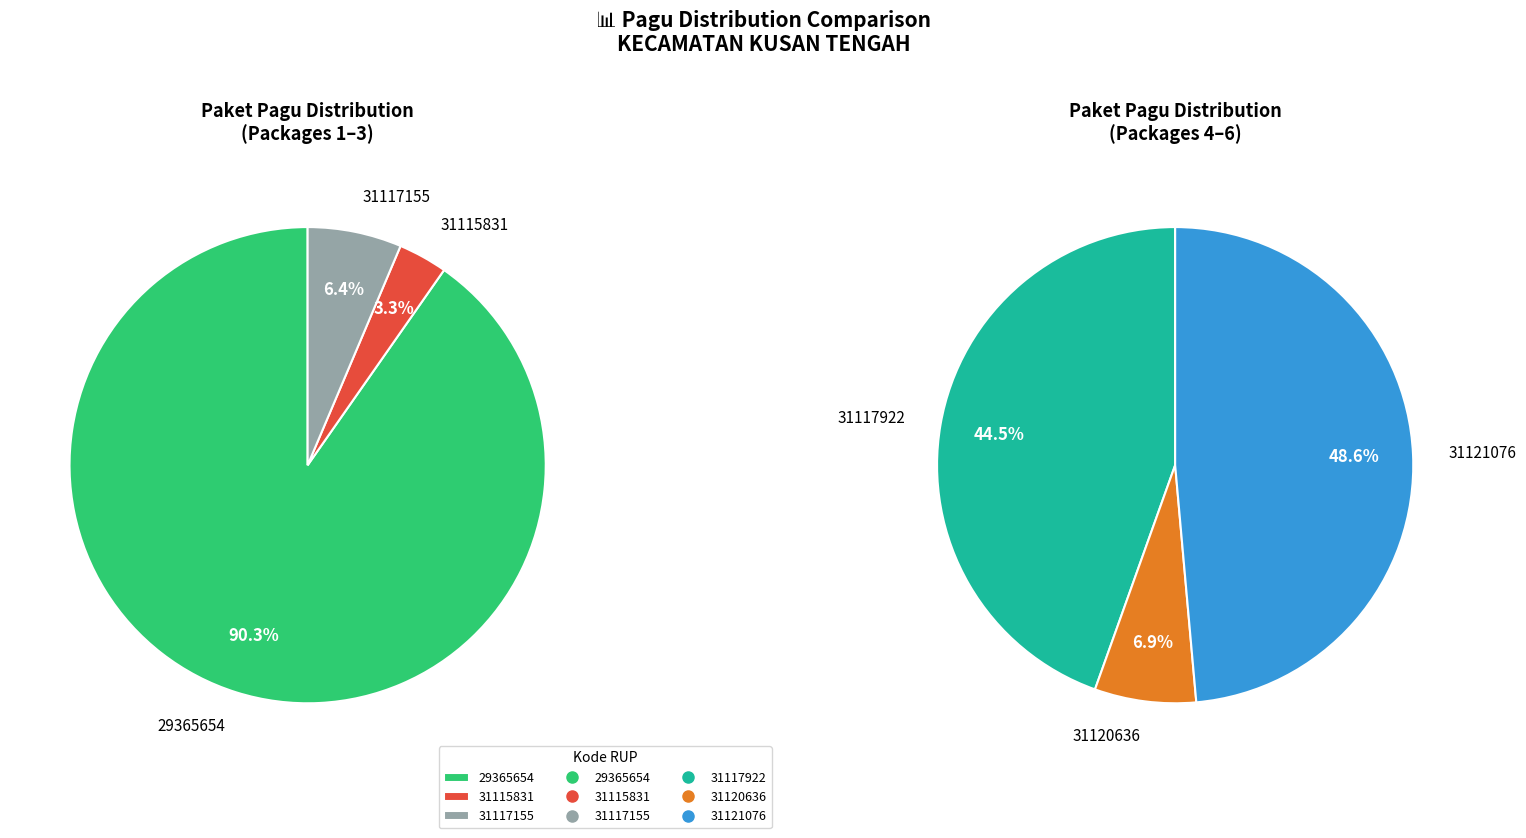

Which slice is the largest?

29365654